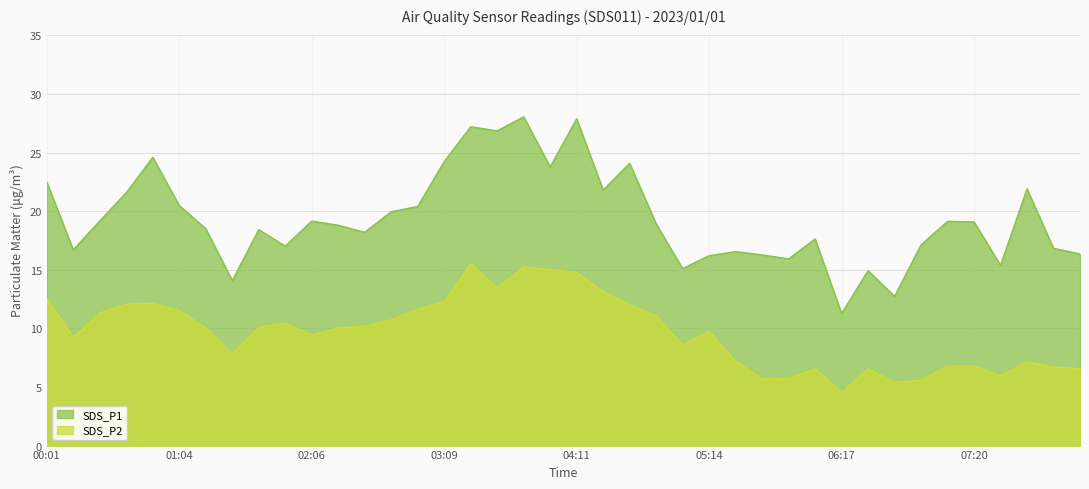

Rank the series by their maximum value, from lowest to highest.

SDS_P2, SDS_P1